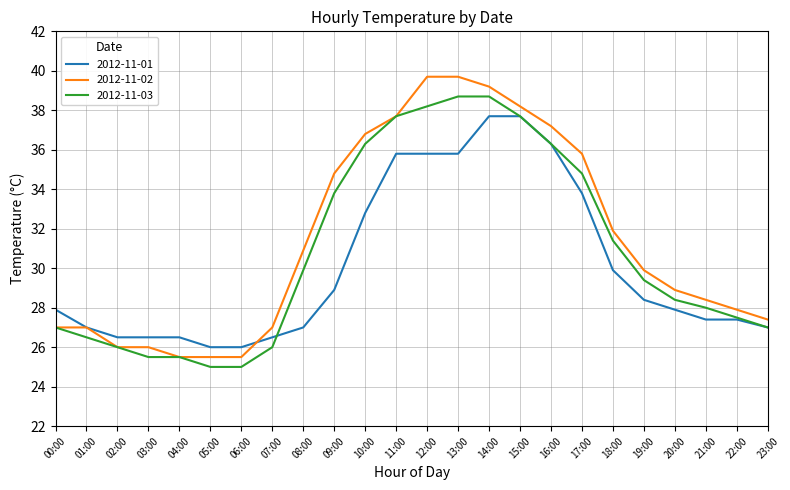

At which label is 2012-11-01 closest to 31?

18:00